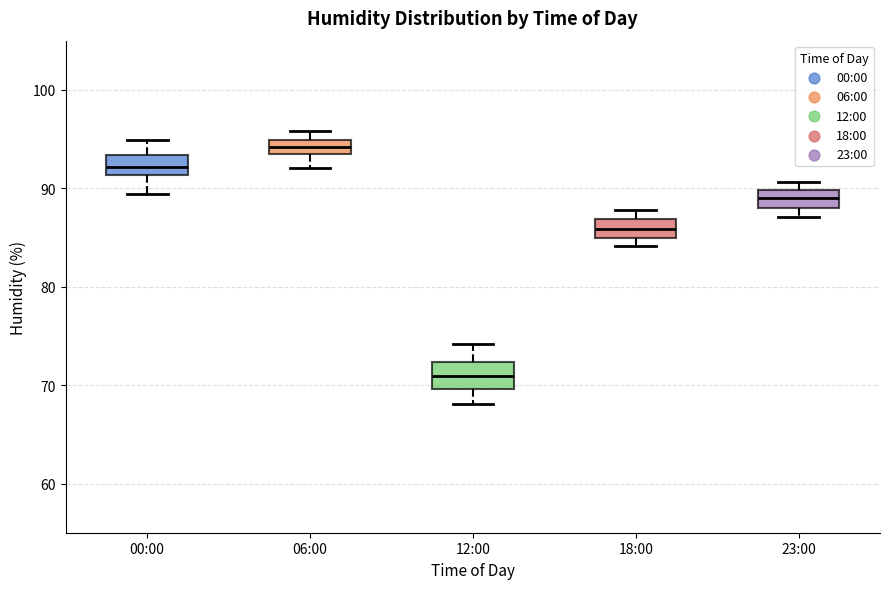

Which box has the lowest median line?

12:00